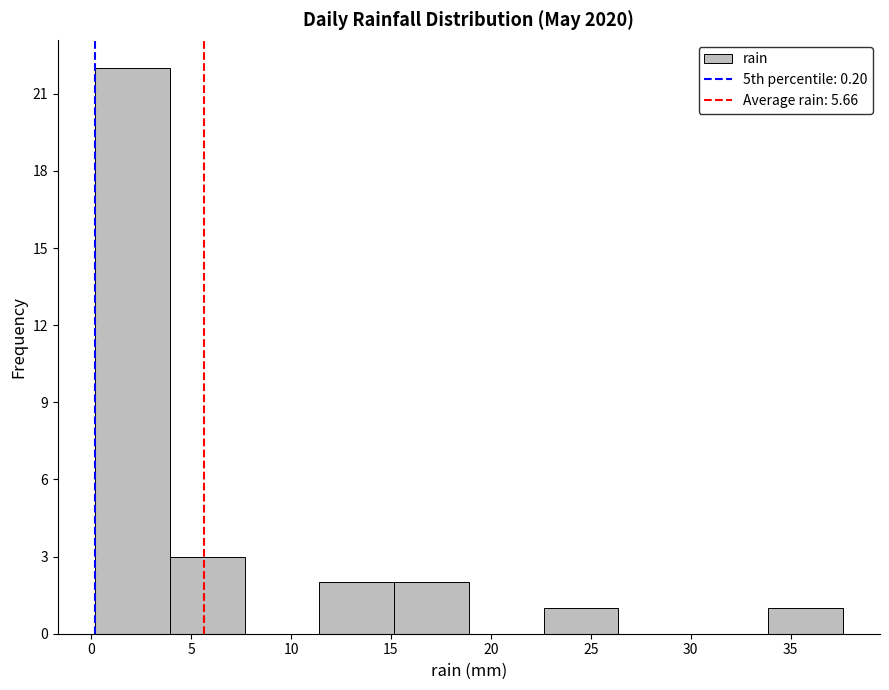

Which range on the x-axis has the tallest bar?

0.0 to 4.0